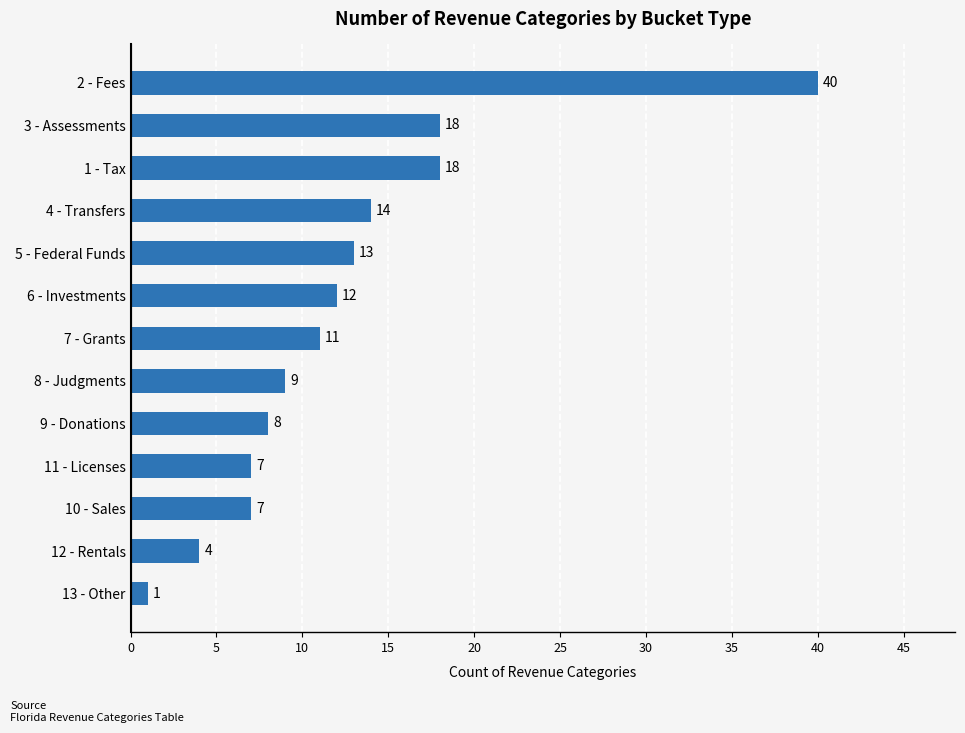

What is the change in value from 4 - Transfers to 7 - Grants?

-3